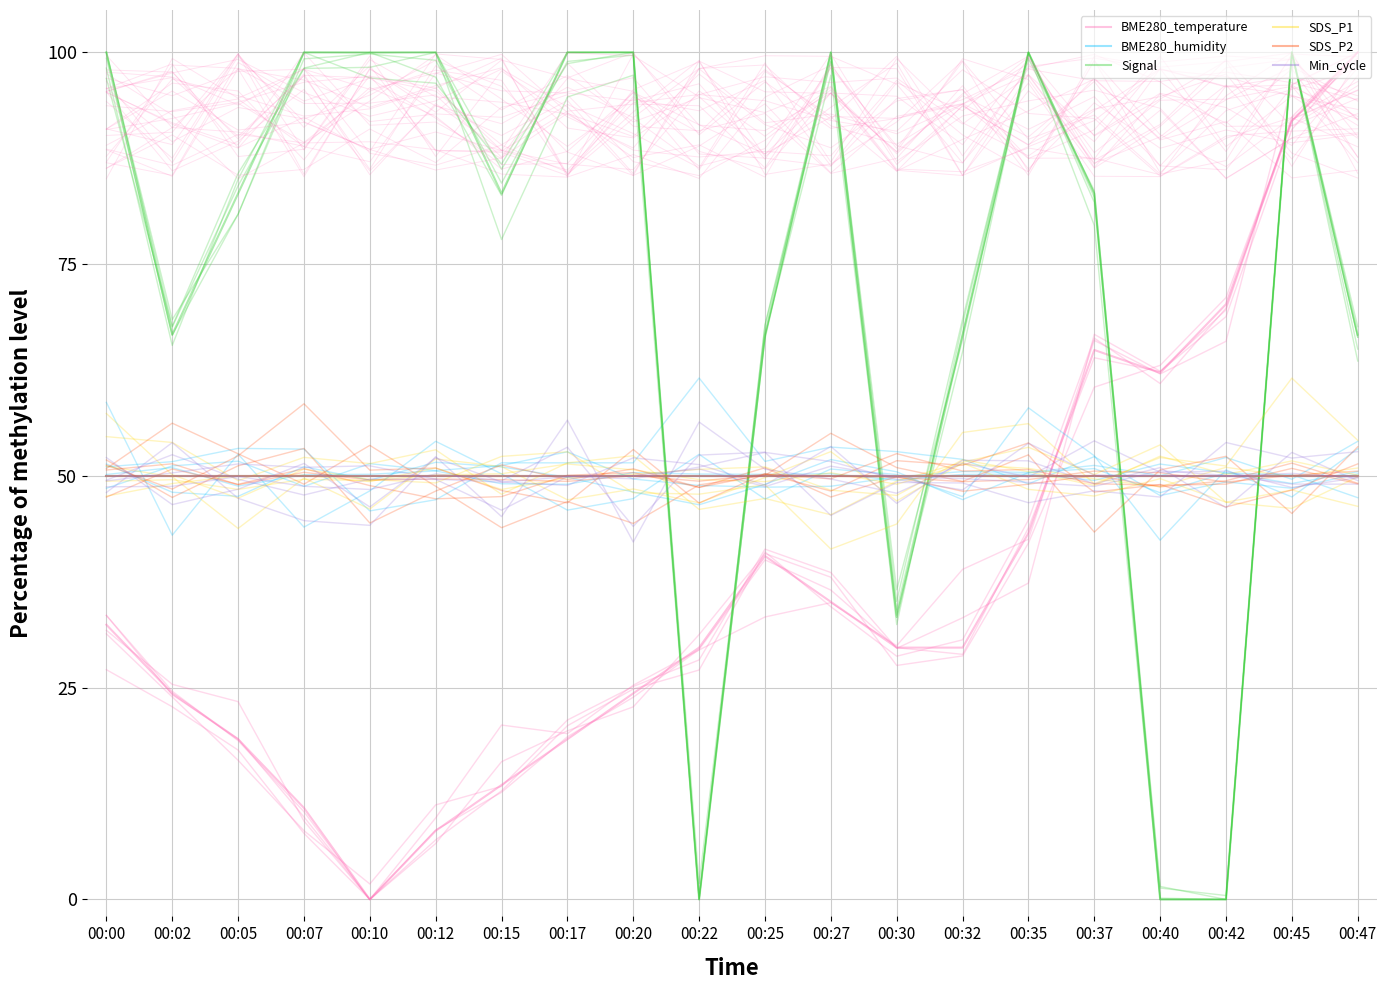

Reading left to right, list all the values displayed in this chart.

BME280_temperature: 00:00=32.4	00:02=24.3	00:05=18.9	00:07=10.8	00:10=0.0	00:12=8.1	00:15=13.5	00:17=18.9	00:20=24.3	00:22=29.7	00:25=40.5	00:27=35.1	00:30=29.7	00:32=29.7	00:35=43.2	00:37=64.9	00:40=62.2	00:42=70.3	00:45=91.9	00:47=100.0
BME280_humidity: 00:00=50.0	00:02=50.0	00:05=50.0	00:07=50.0	00:10=50.0	00:12=50.0	00:15=50.0	00:17=50.0	00:20=50.0	00:22=50.0	00:25=50.0	00:27=50.0	00:30=50.0	00:32=50.0	00:35=50.0	00:37=50.0	00:40=50.0	00:42=50.0	00:45=50.0	00:47=50.0
Signal: 00:00=100.0	00:02=66.7	00:05=83.3	00:07=100.0	00:10=100.0	00:12=100.0	00:15=83.3	00:17=100.0	00:20=100.0	00:22=0.0	00:25=66.7	00:27=100.0	00:30=33.3	00:32=66.7	00:35=100.0	00:37=83.3	00:40=0.0	00:42=0.0	00:45=100.0	00:47=66.7
SDS_P1: 00:00=50.0	00:02=50.0	00:05=50.0	00:07=50.0	00:10=50.0	00:12=50.0	00:15=50.0	00:17=50.0	00:20=50.0	00:22=50.0	00:25=50.0	00:27=50.0	00:30=50.0	00:32=50.0	00:35=50.0	00:37=50.0	00:40=50.0	00:42=50.0	00:45=50.0	00:47=50.0
SDS_P2: 00:00=50.0	00:02=50.0	00:05=50.0	00:07=50.0	00:10=50.0	00:12=50.0	00:15=50.0	00:17=50.0	00:20=50.0	00:22=50.0	00:25=50.0	00:27=50.0	00:30=50.0	00:32=50.0	00:35=50.0	00:37=50.0	00:40=50.0	00:42=50.0	00:45=50.0	00:47=50.0
Min_cycle: 00:00=50.0	00:02=50.0	00:05=50.0	00:07=50.0	00:10=50.0	00:12=50.0	00:15=50.0	00:17=50.0	00:20=50.0	00:22=50.0	00:25=50.0	00:27=50.0	00:30=50.0	00:32=50.0	00:35=50.0	00:37=50.0	00:40=50.0	00:42=50.0	00:45=50.0	00:47=50.0